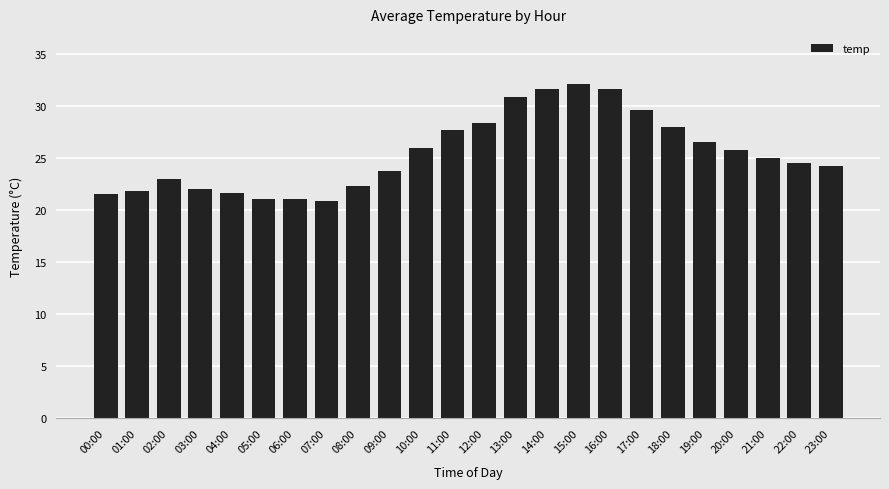

What is the change in value from 05:00 to 08:00?

+1.2